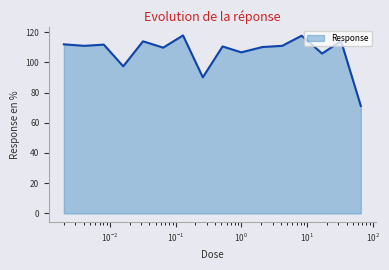

What is the minimum value shown in the chart?

71.1